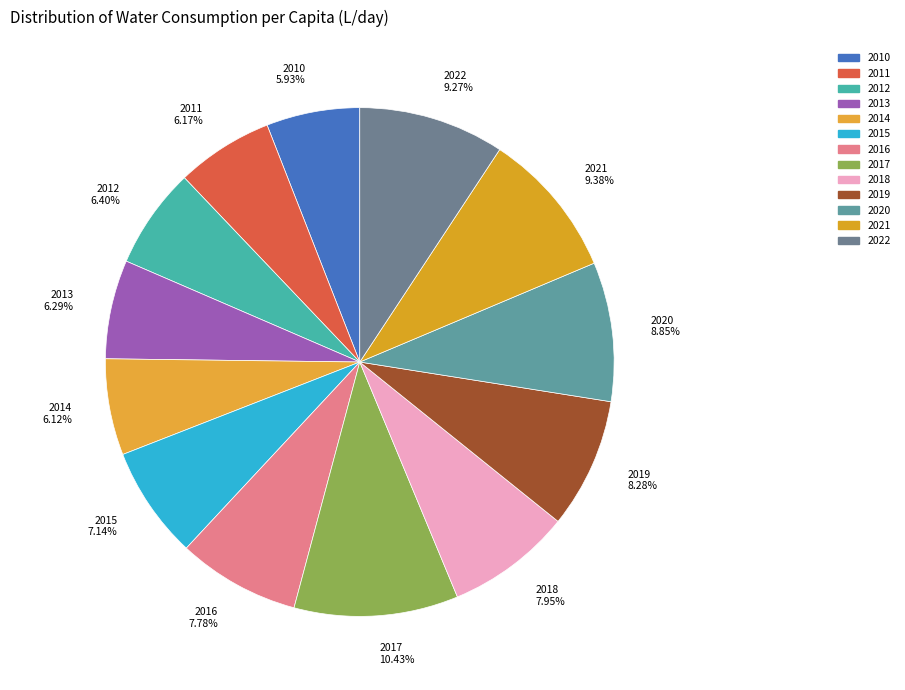

Is the sum of 2018 and 2019 greater than half?

No